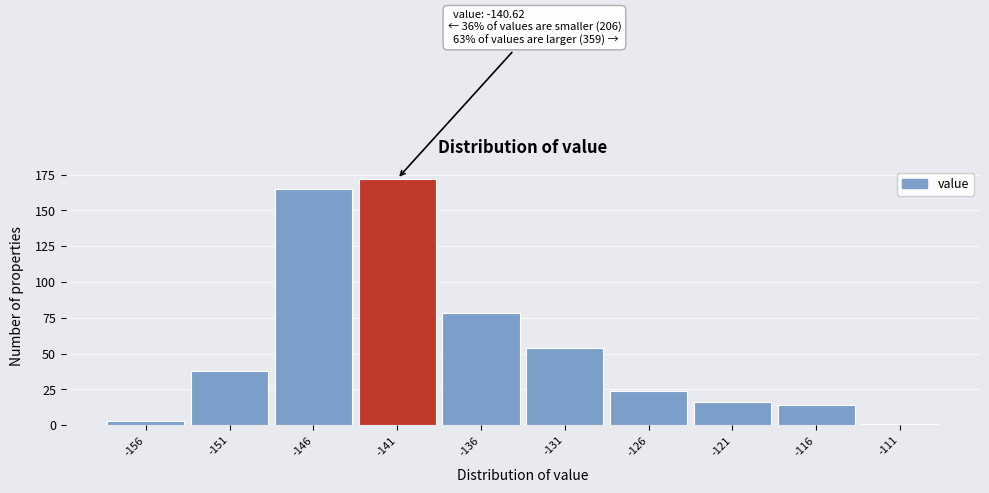

Reading left to right, what are all the values shown in this chart?

3	38	165	172	78	54	24	16	14	1